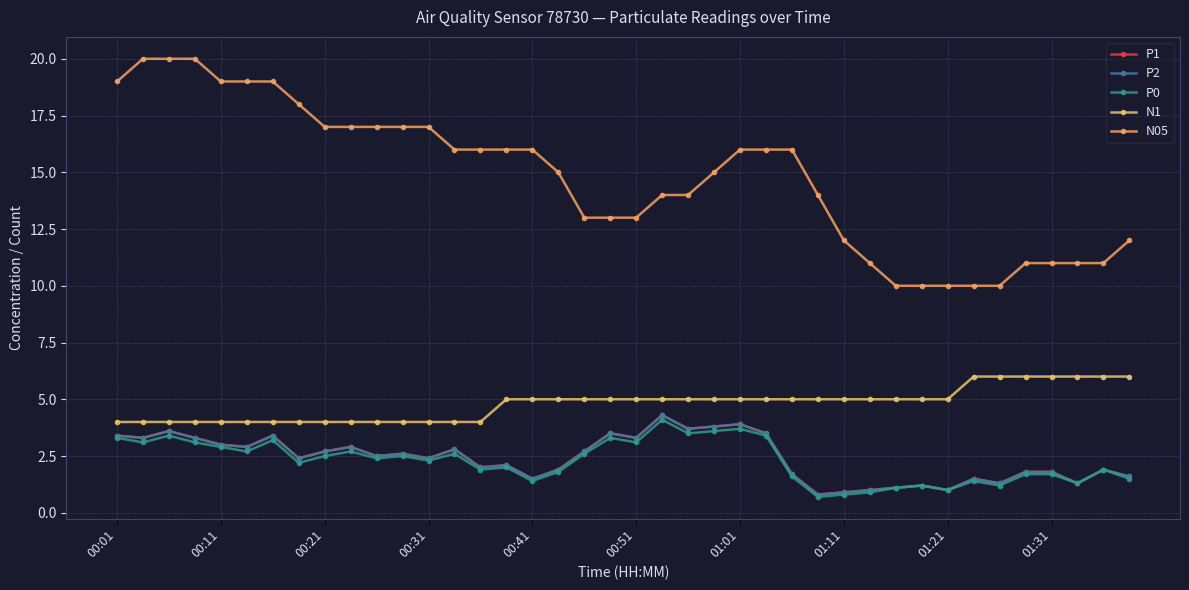

Reading left to right, what are all the values shown in this chart?

P1: 3.4	3.3	3.6	3.3	3.0	2.9	3.4	2.4	2.7	2.9	2.5	2.6	2.4	2.8	2.0	2.1	1.5	1.9	2.7	3.5	3.3	4.3	3.7	3.8	3.9	3.5	1.7	0.8	0.9	1.0	1.1	1.2	1.0	1.5	1.3	1.8	1.8	1.3	1.9	1.6
P2: 3.4	3.3	3.6	3.3	3.0	2.9	3.4	2.4	2.7	2.9	2.5	2.6	2.4	2.8	2.0	2.1	1.5	1.9	2.7	3.5	3.3	4.3	3.7	3.8	3.9	3.5	1.7	0.8	0.9	1.0	1.1	1.2	1.0	1.5	1.3	1.8	1.8	1.3	1.9	1.6
P0: 3.3	3.1	3.4	3.1	2.9	2.7	3.2	2.2	2.5	2.7	2.4	2.5	2.3	2.6	1.9	2.0	1.4	1.8	2.6	3.3	3.1	4.1	3.5	3.6	3.7	3.4	1.6	0.7	0.8	0.9	1.1	1.2	1.0	1.4	1.2	1.7	1.7	1.3	1.9	1.5
N1: 4.0	4.0	4.0	4.0	4.0	4.0	4.0	4.0	4.0	4.0	4.0	4.0	4.0	4.0	4.0	5.0	5.0	5.0	5.0	5.0	5.0	5.0	5.0	5.0	5.0	5.0	5.0	5.0	5.0	5.0	5.0	5.0	5.0	6.0	6.0	6.0	6.0	6.0	6.0	6.0
N05: 19.0	20.0	20.0	20.0	19.0	19.0	19.0	18.0	17.0	17.0	17.0	17.0	17.0	16.0	16.0	16.0	16.0	15.0	13.0	13.0	13.0	14.0	14.0	15.0	16.0	16.0	16.0	14.0	12.0	11.0	10.0	10.0	10.0	10.0	10.0	11.0	11.0	11.0	11.0	12.0